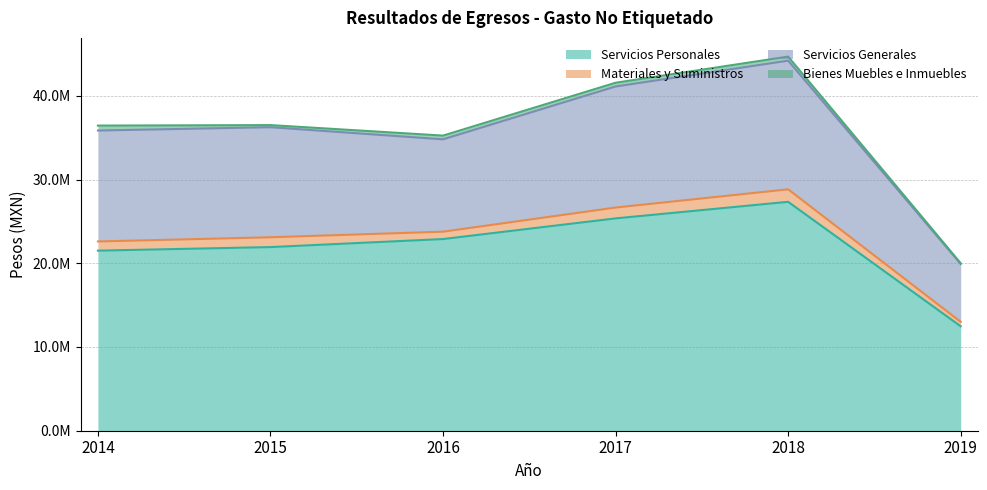

True or false: Materiales y Suministros and Servicios Personales cross at least once.

False